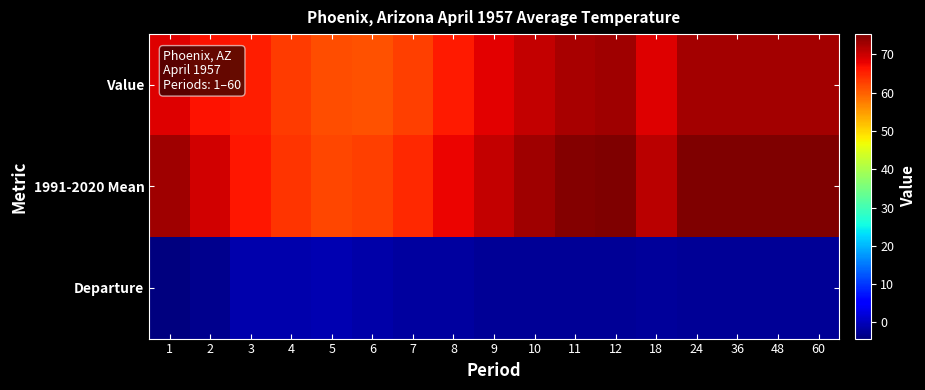

What is the spread (max minus min) of values at 36?

77.8